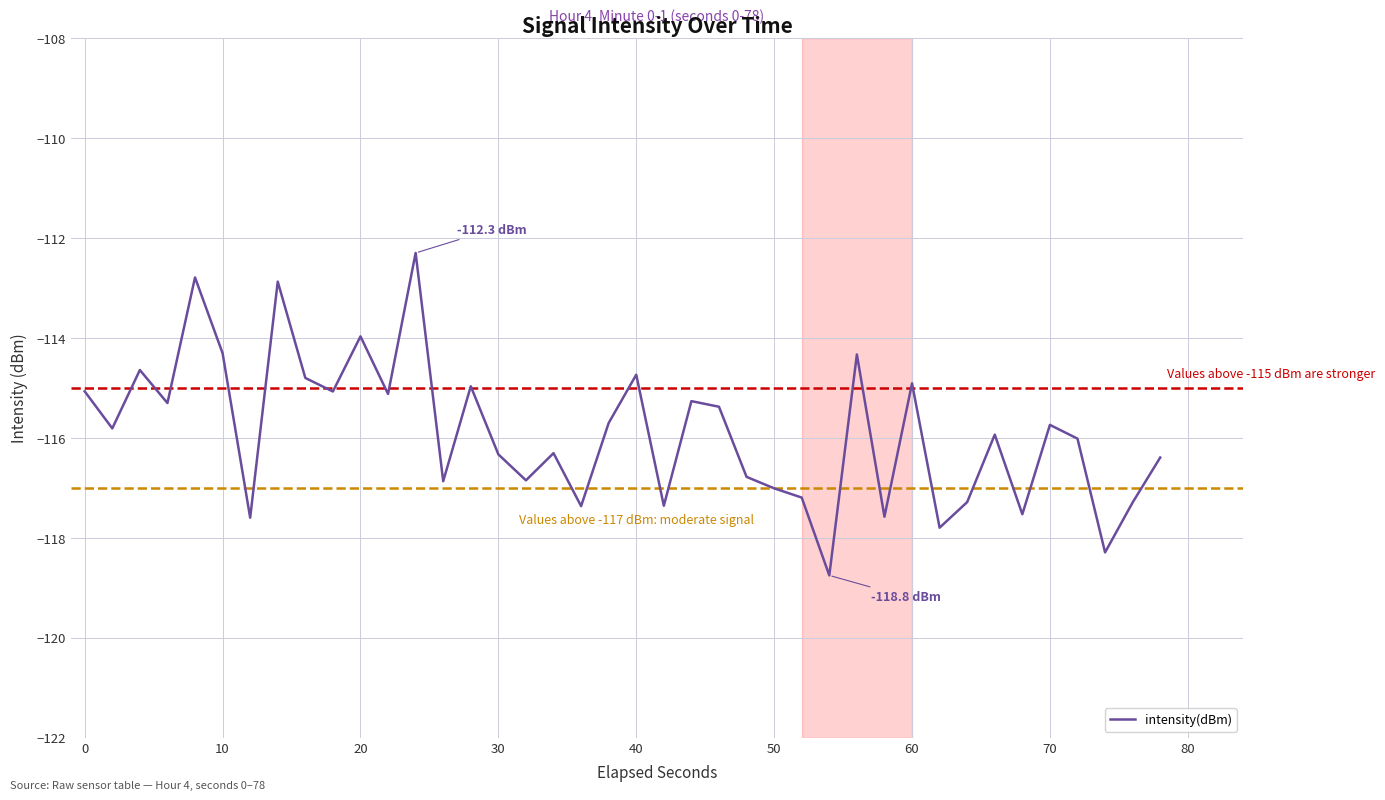

What is the minimum value shown in the chart?

-118.8